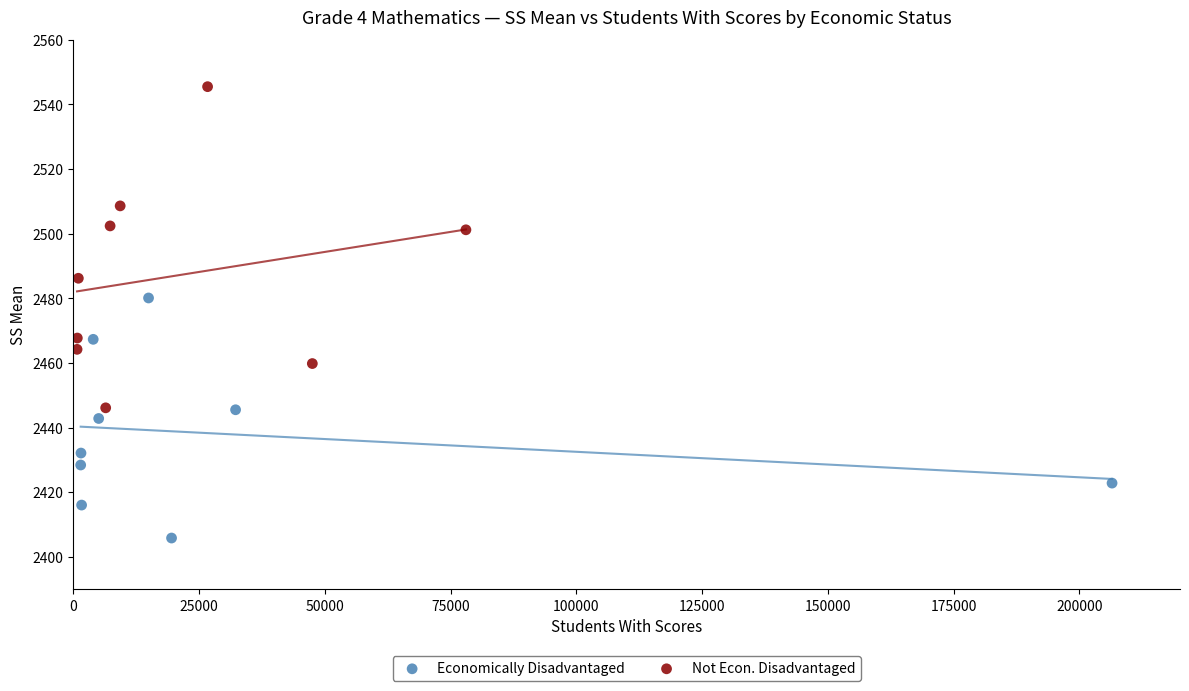

Which series reaches the maximum Y coordinate?

Not Econ. Disadvantaged